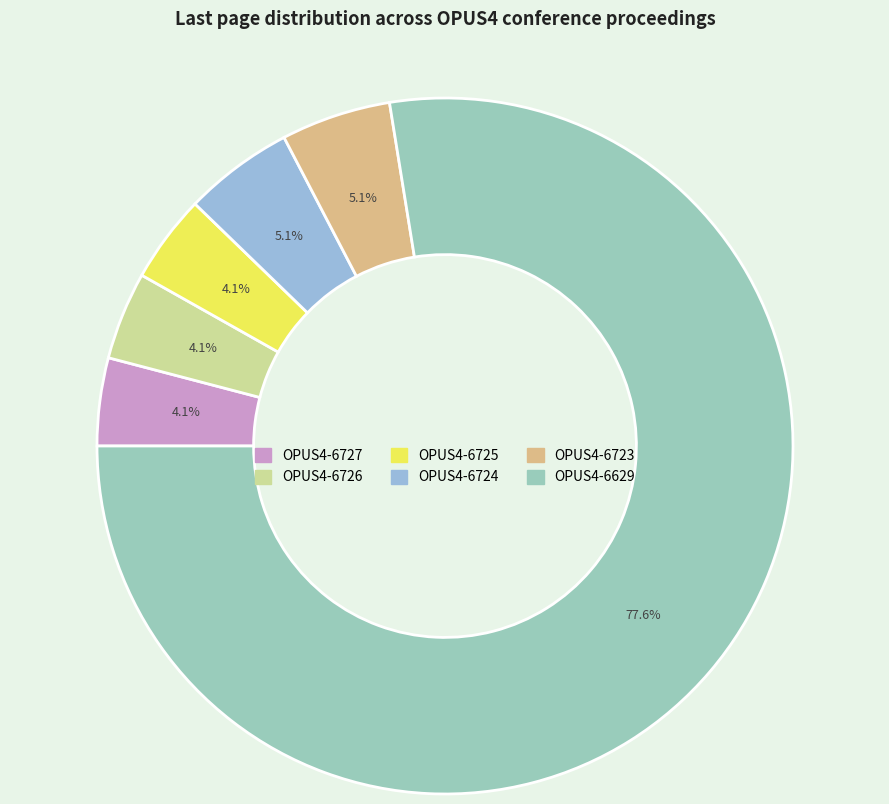

How many slices are in this pie chart?

6